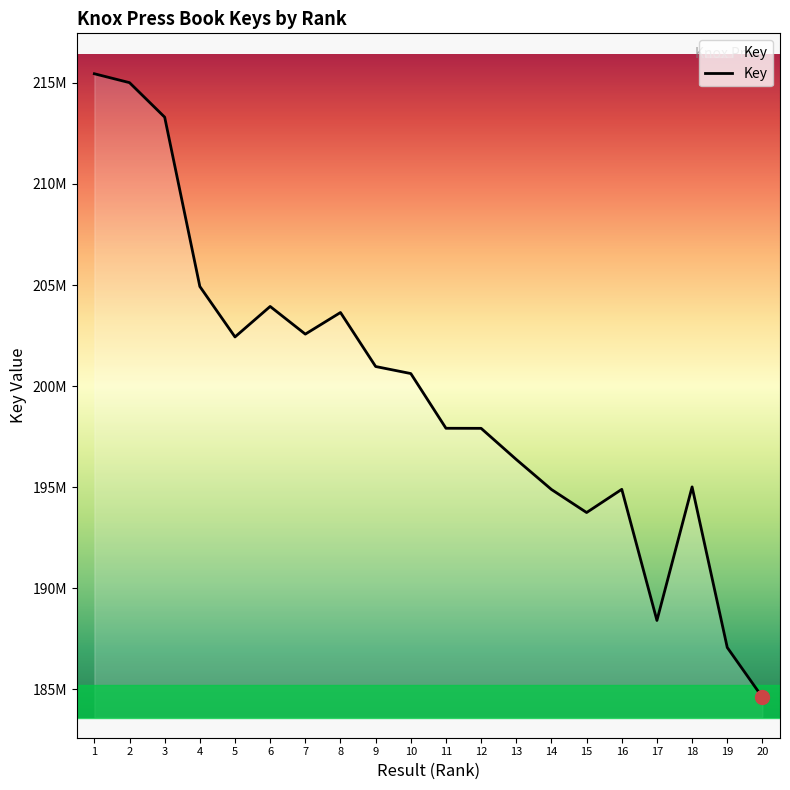

The chart shows a value of 352237962 at 7. True or false?

False